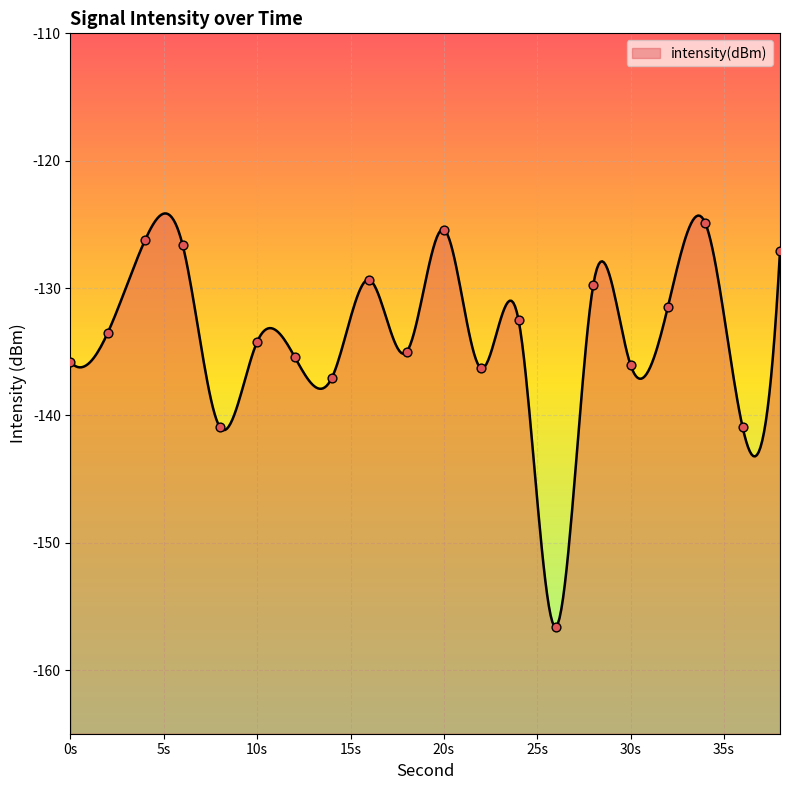

Which has a higher value, 30 or 38?

38